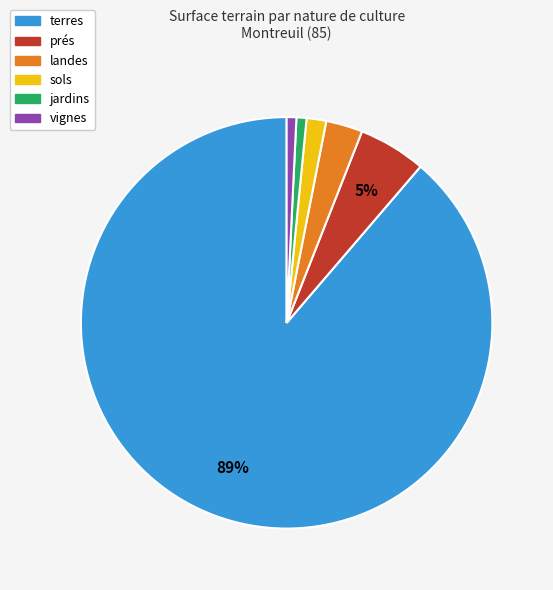

Does any single category account for the majority?

Yes